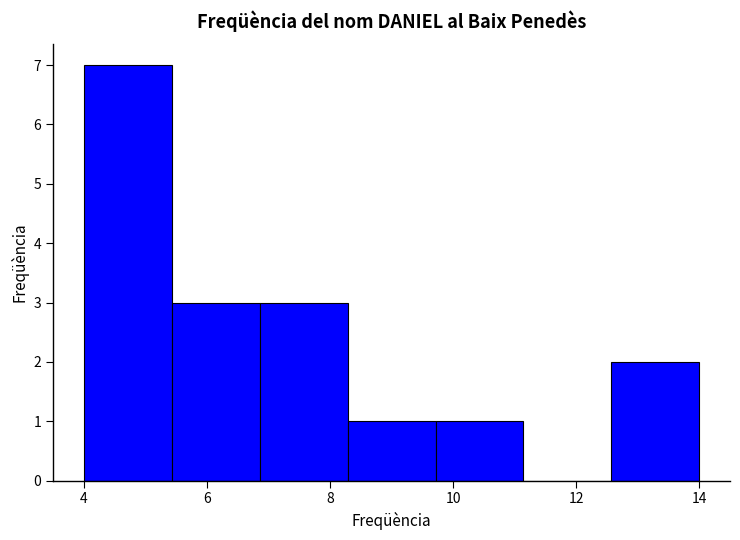

Which range on the x-axis has the tallest bar?

4.0 to 5.4